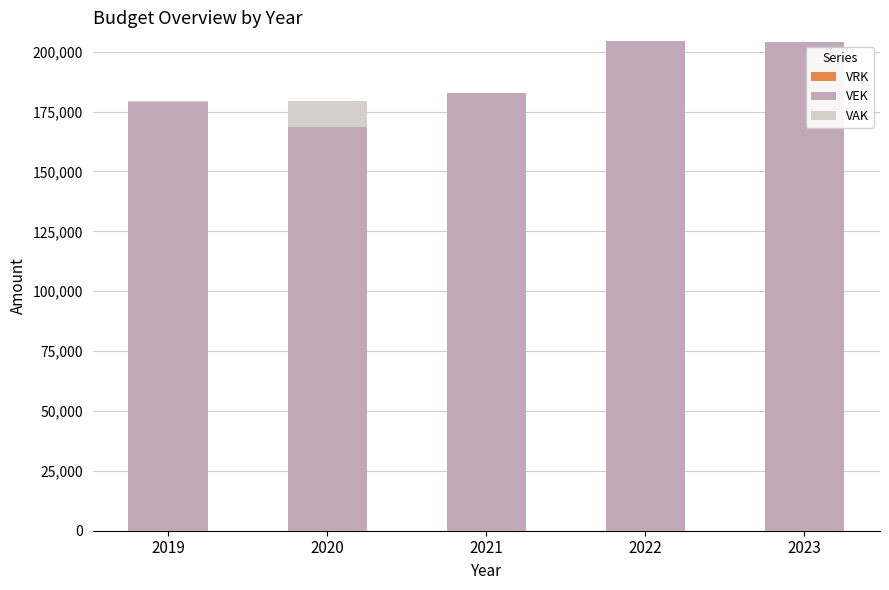

The value of VEK at 2023 is 204051. True or false?

True